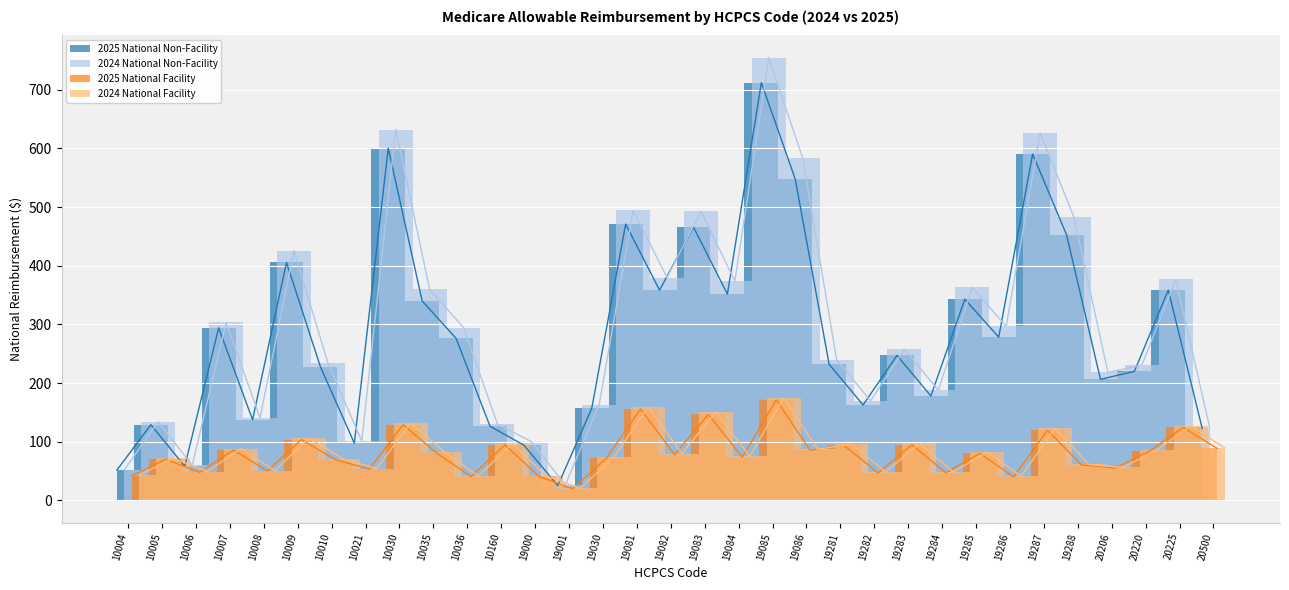

True or false: 2024 National Non-Facility and 2024 National Facility cross at least once.

False